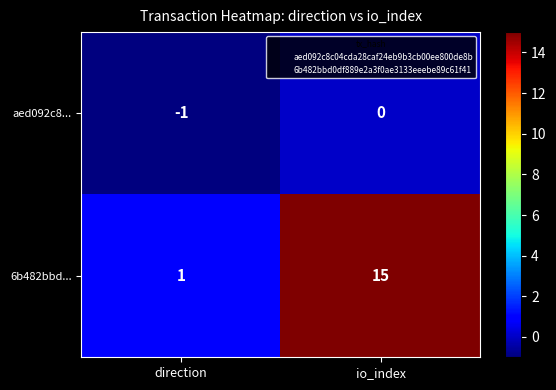

What is the spread (max minus min) of values at io_index?

15